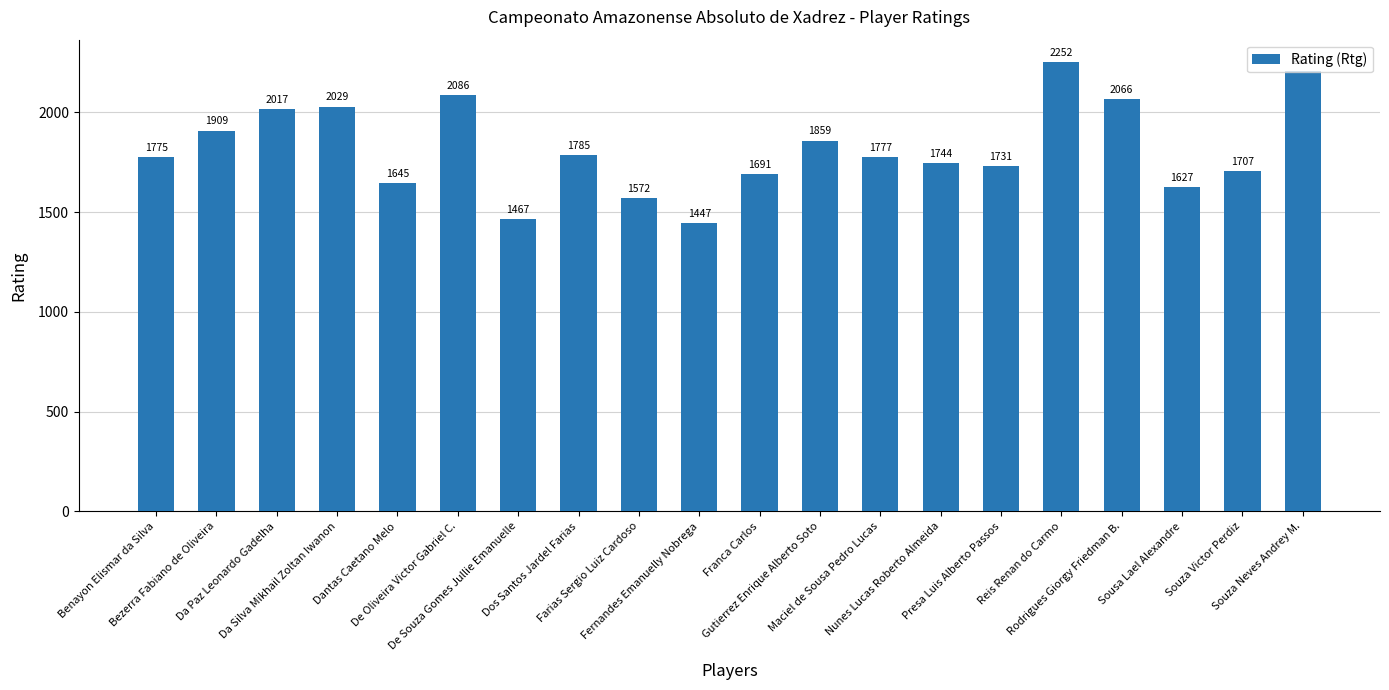

Does the chart contain any negative values?

No